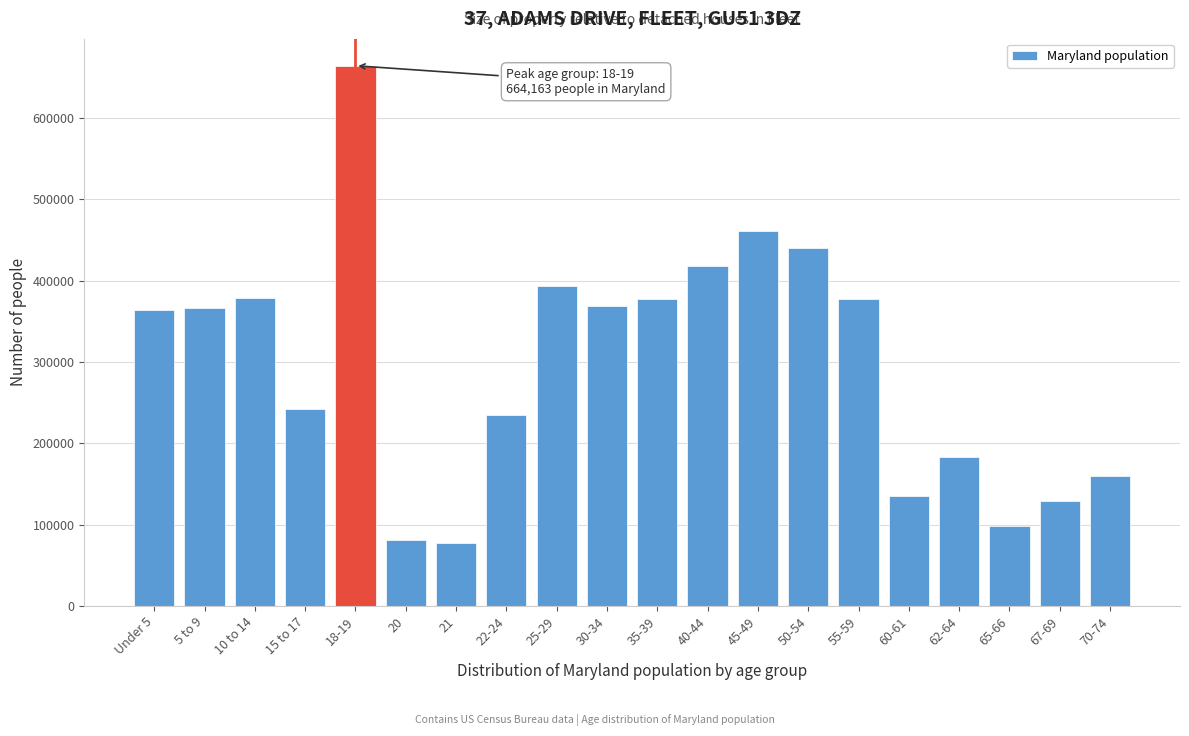

Is it true that the value at 18-19 is 664163?

True